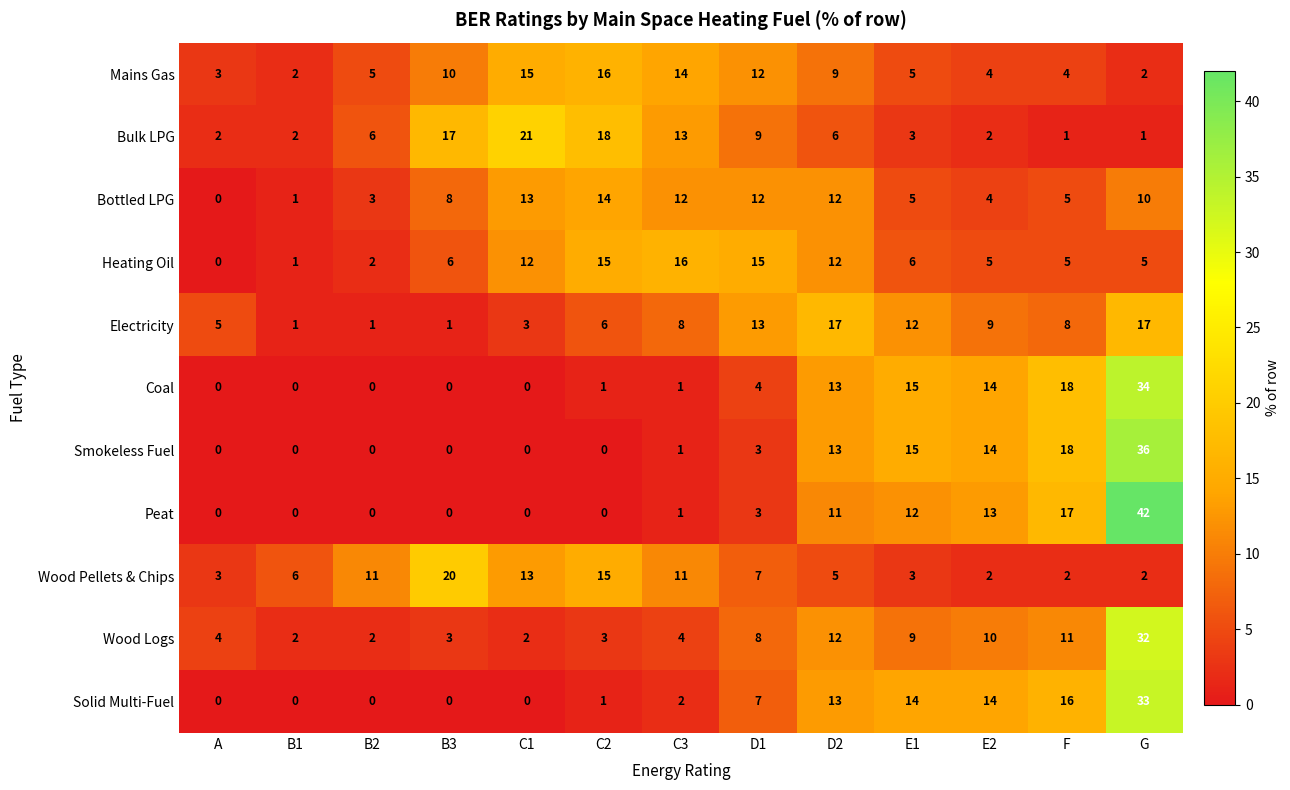

At which label does Coal reach its peak?

G